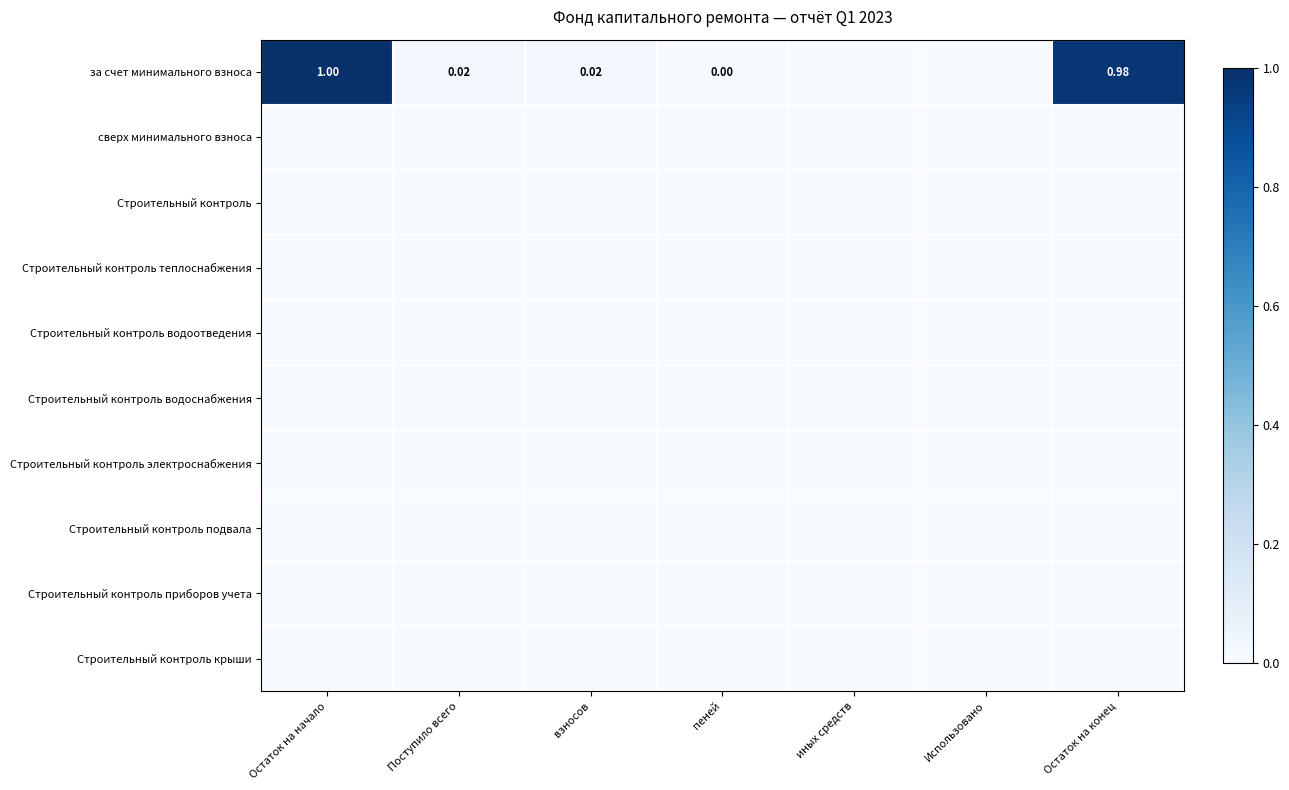

At which category is the sum across all series the highest?

Остаток на начало